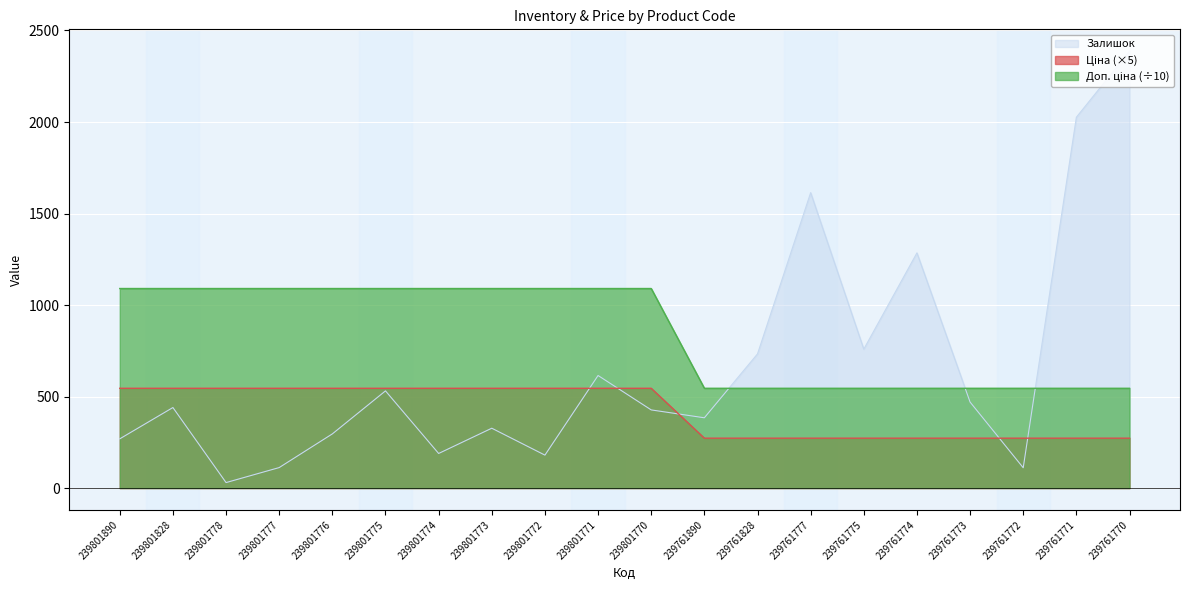

What is the value of the Залишок point at the 16th from the left?

1285.0